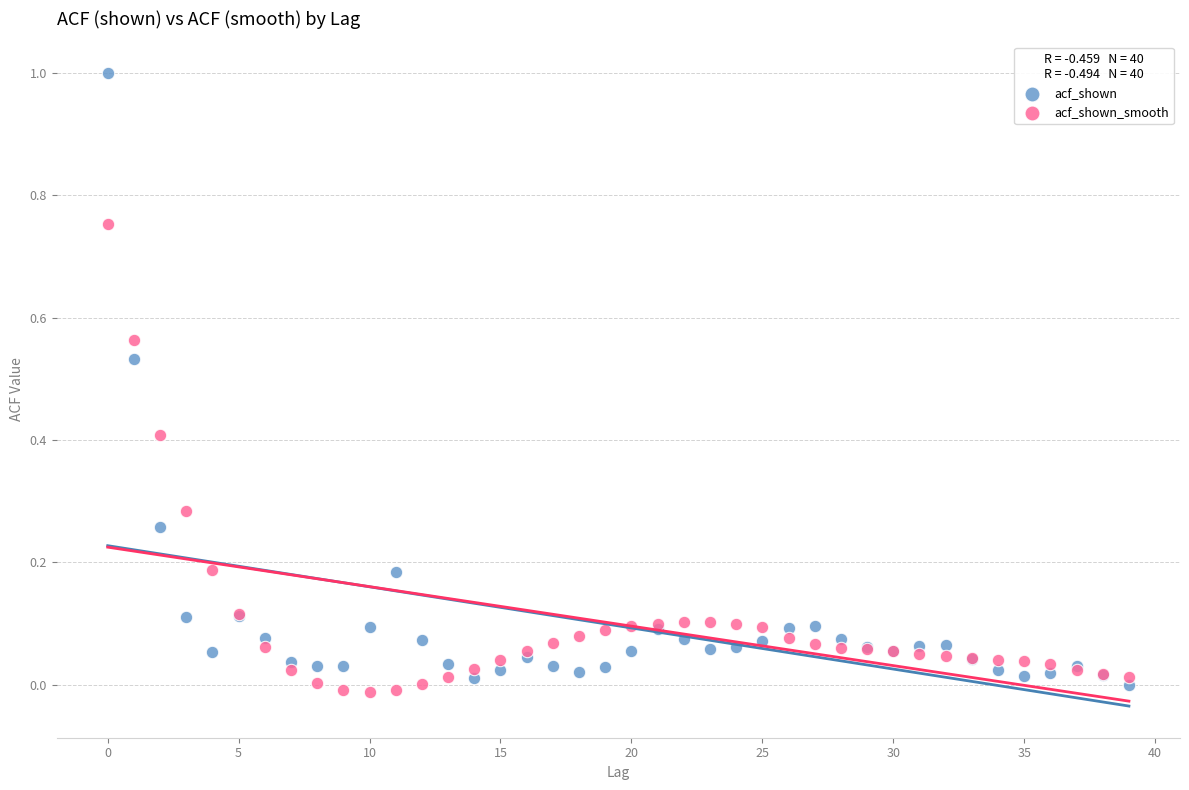

Which series has the largest Y range (max minus min)?

acf_shown